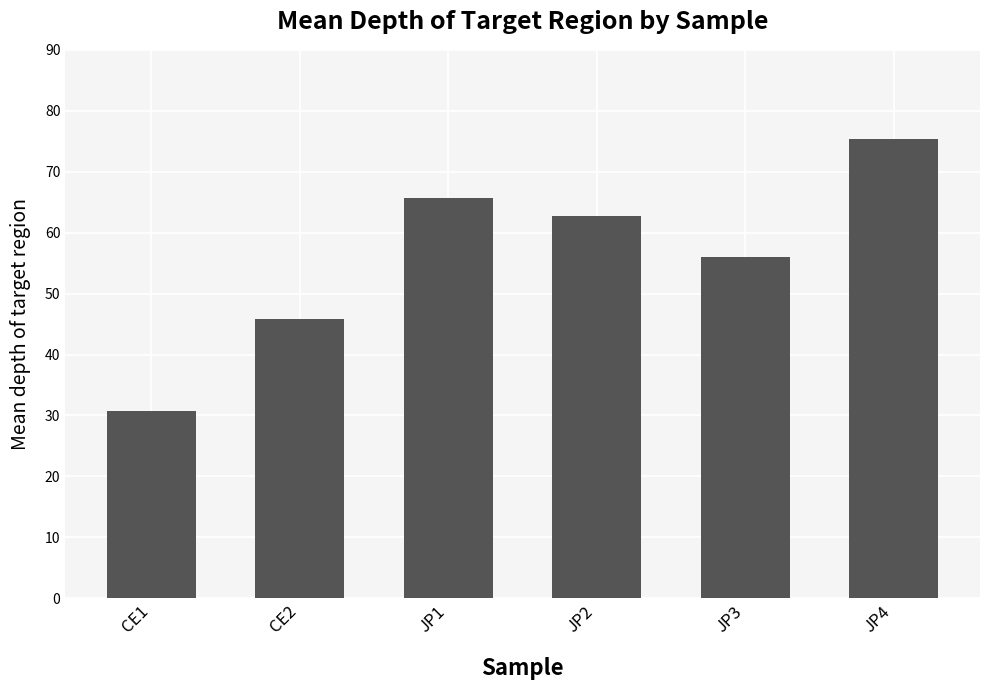

What is the value of the 1st bar from the left?

30.7